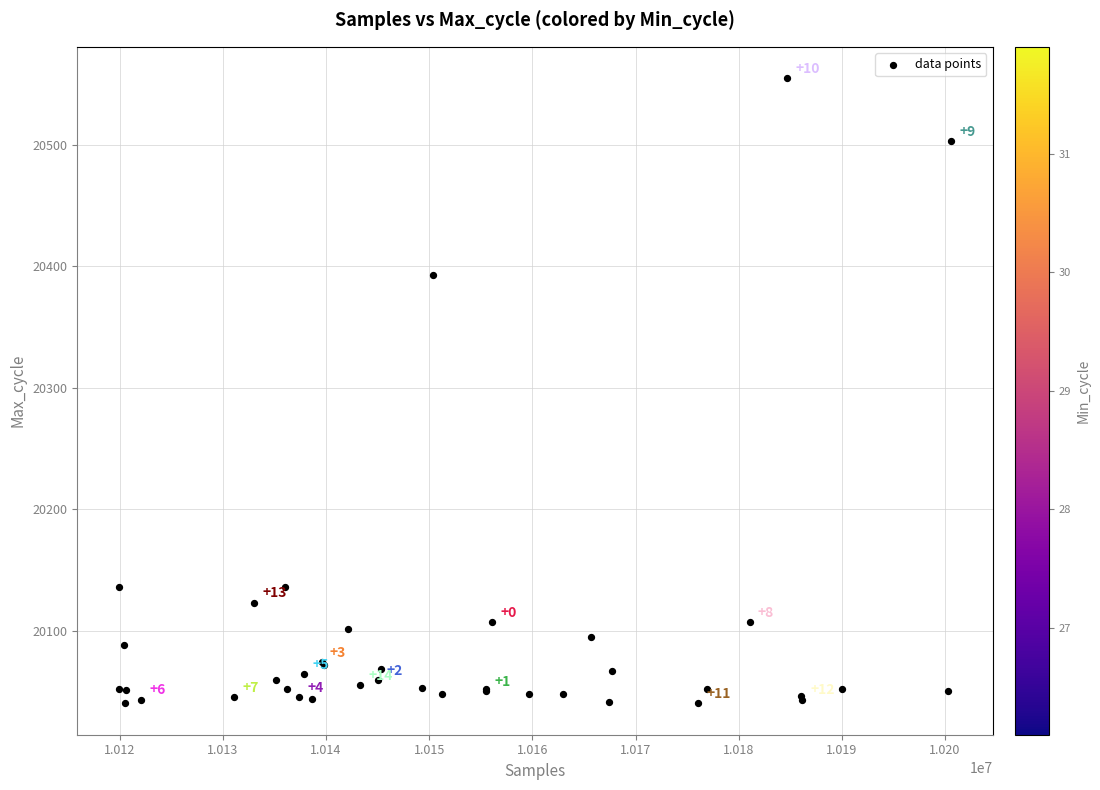

What Y value in the scatter plot is closest to 20297?

20393